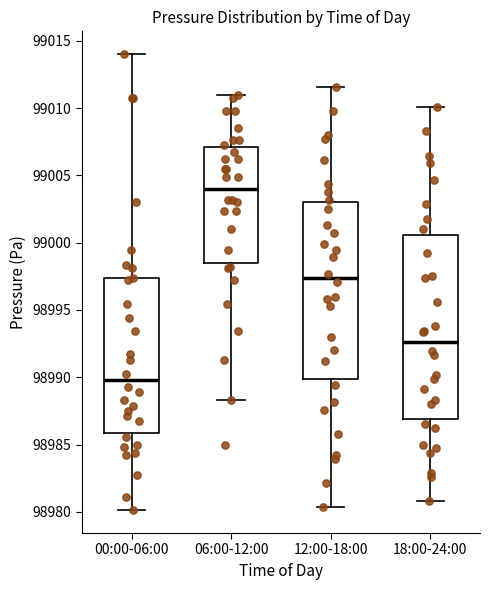

Reading left to right, read every box against the y-axis: the position of its median line, the range the box covers, and the ends of its whiskers. The values are not printed on the chart, so give them approximately, as read against the axis.

00:00-06:00: median 98990.0, box 98986.0 to 98997.5, whiskers 98980.0 to 99014.0
06:00-12:00: median 99004.0, box 98998.5 to 99007.0, whiskers 98988.5 to 99011.0
12:00-18:00: median 98997.5, box 98990.0 to 99003.0, whiskers 98980.5 to 99011.5
18:00-24:00: median 98992.5, box 98987.0 to 99000.5, whiskers 98981.0 to 99010.0